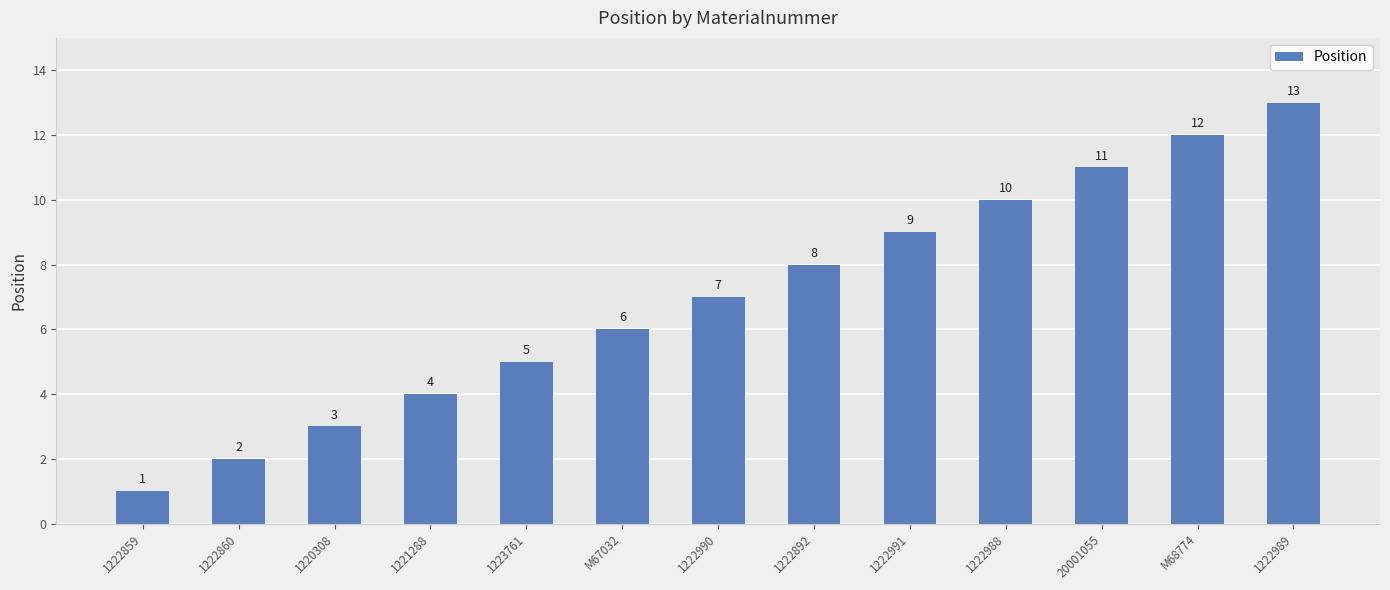

Reading left to right, what are all the values shown in this chart?

1	2	3	4	5	6	7	8	9	10	11	12	13